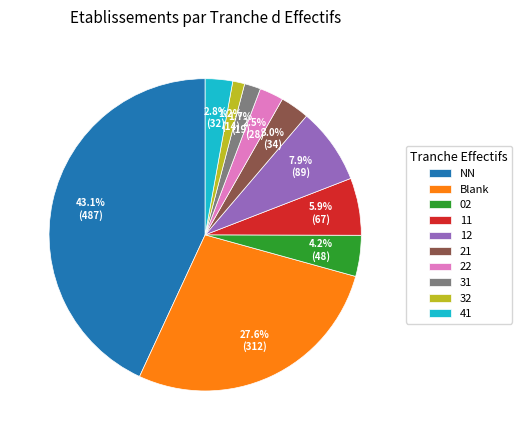

Between 21 and 02, which is larger?

02